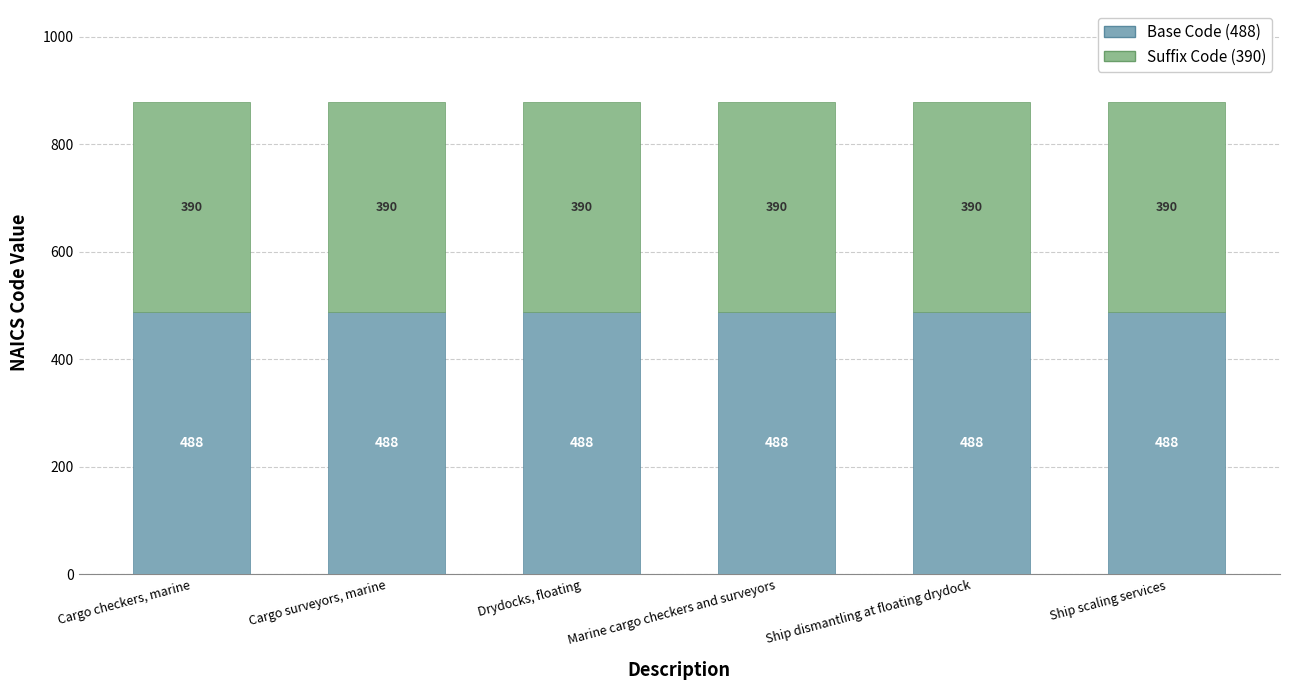

What is the total value across all series at Cargo checkers, marine?

878